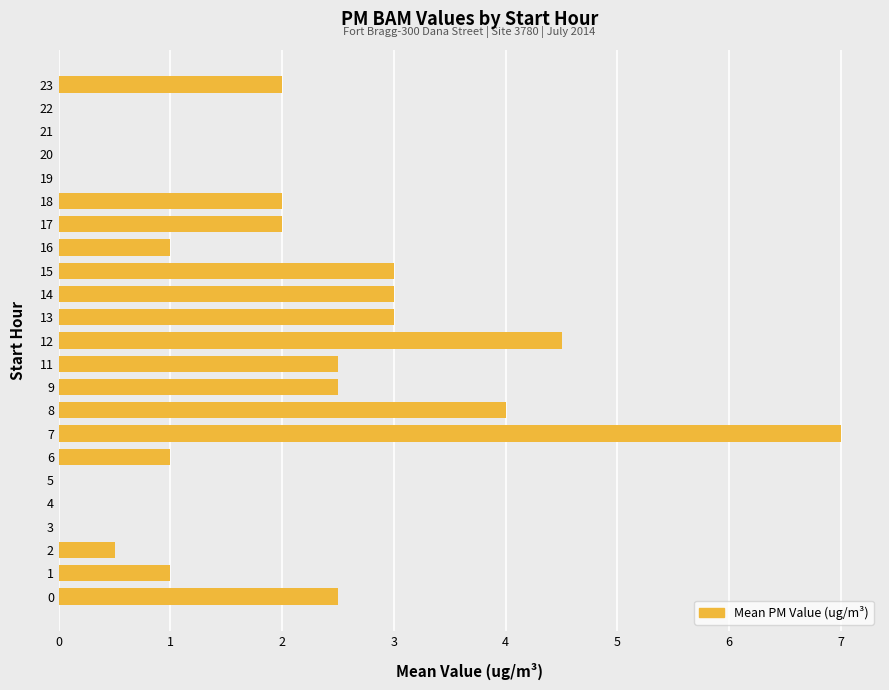

True or false: the data shows 0.8 at 0.

False